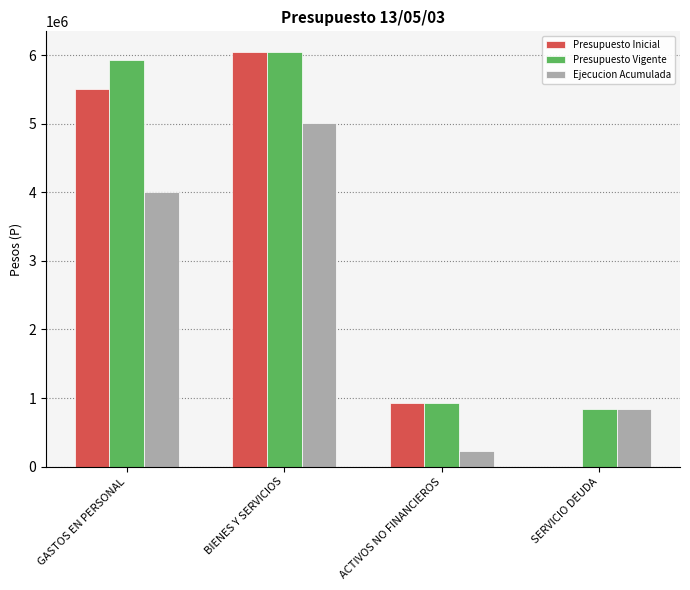

Which series changed the most between GASTOS EN PERSONAL and BIENES Y SERVICIOS?

Ejecucion Acumulada